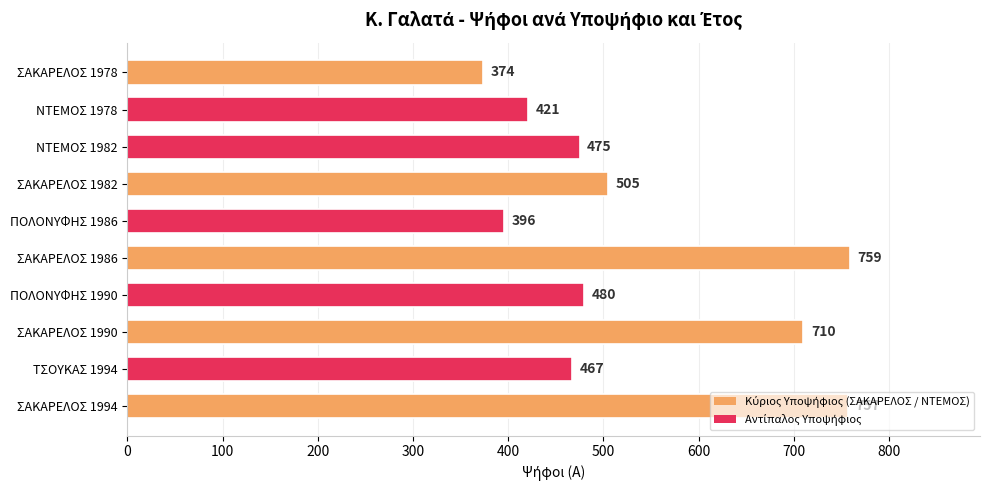

What is the difference between the maximum and second lowest values?

363